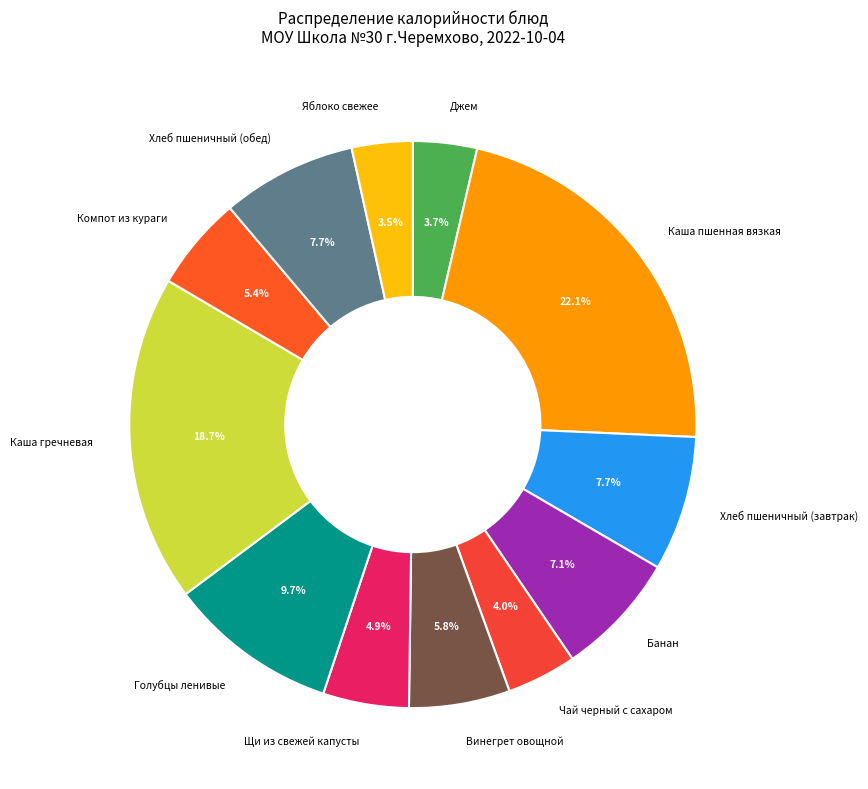

Approximately how many times larger is the value at Каша пшенная вязкая compared to Хлеб пшеничный (завтрак)?

2.9